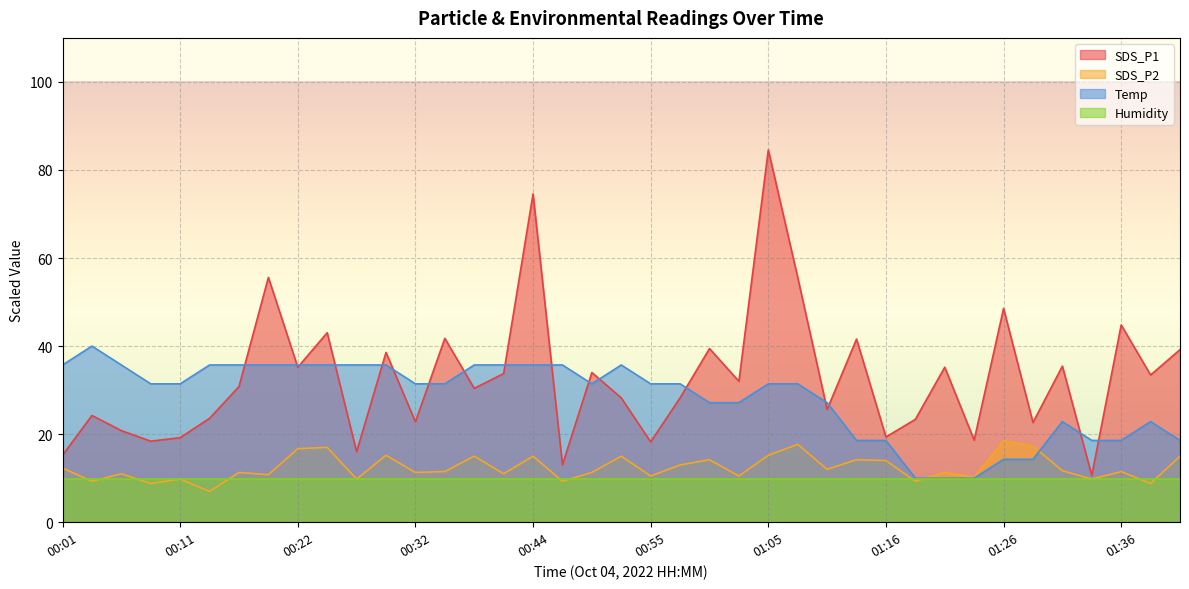

Which series has the largest range (max minus min)?

SDS_P1